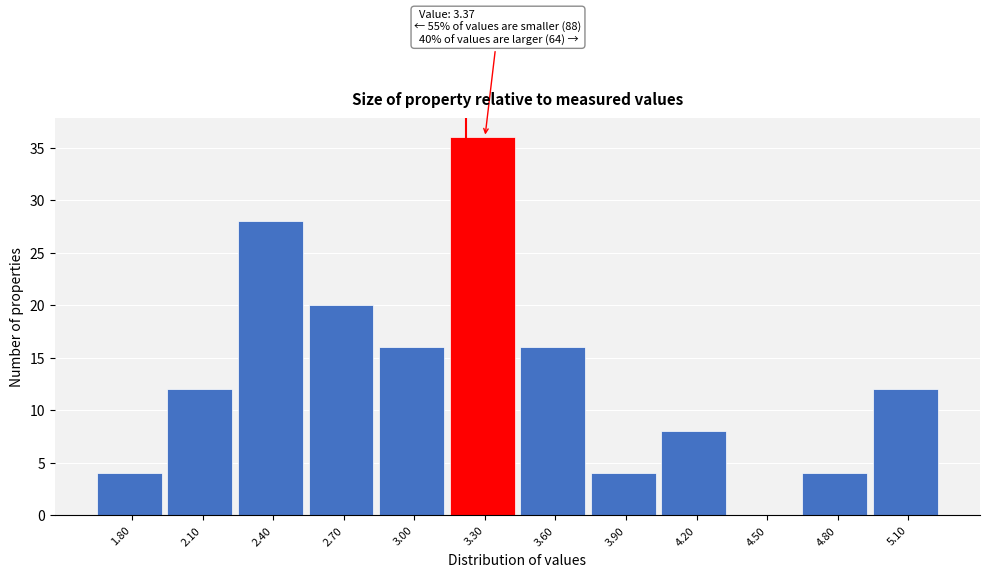

Reading left to right, extract all data points from this chart.

1.80=4	2.10=12	2.40=28	2.70=20	3.00=16	3.30=36	3.60=16	3.90=4	4.20=8	4.50=0	4.80=4	5.10=12